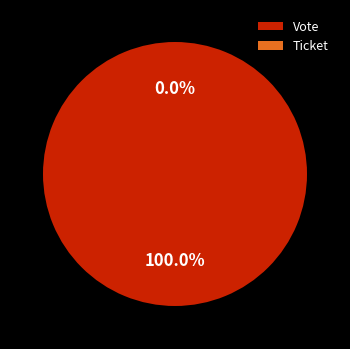

What is the change in value from Vote to Ticket?

-1